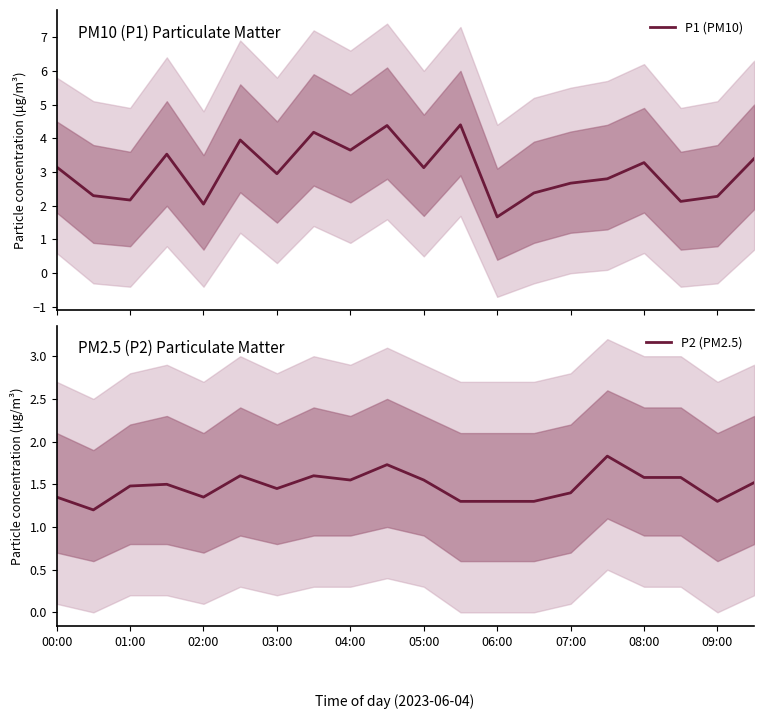

The value of P2 (PM2.5) at 00:00 is 2.4. True or false?

False